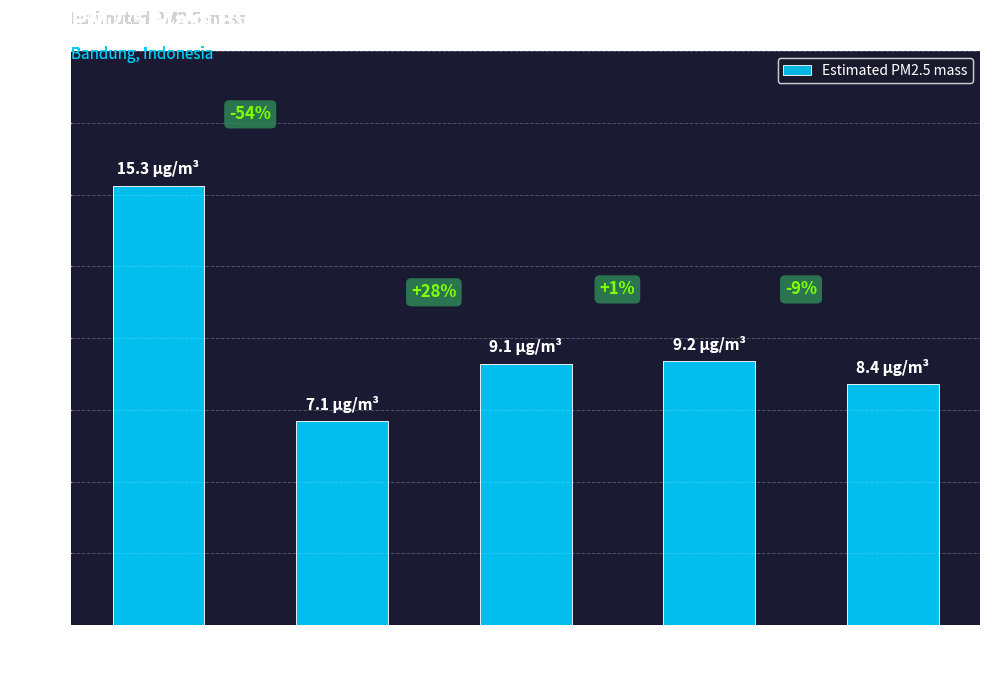

Read the value at 10.

9.1